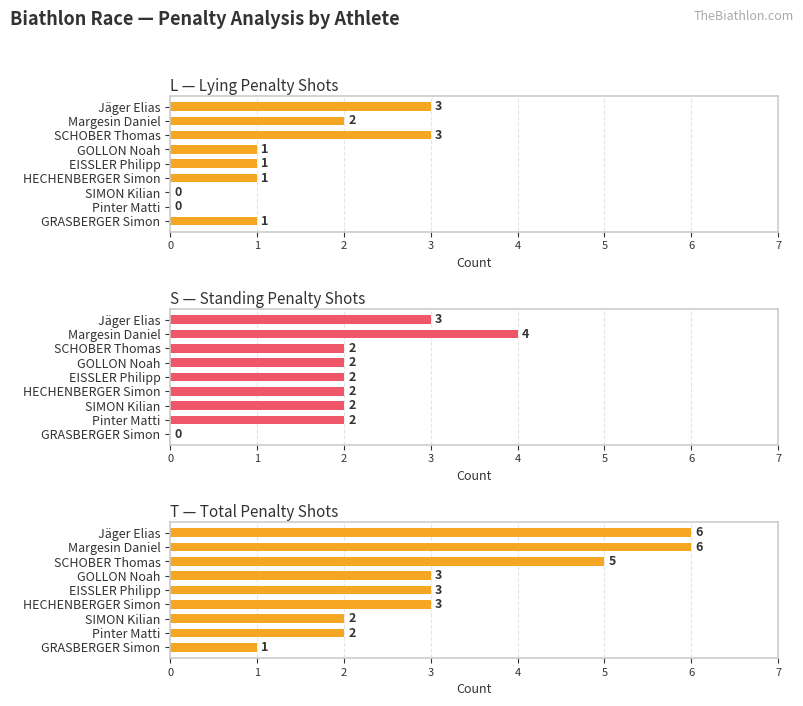

Which series changed the most between 0 and 8?

T — Total Penalty Shots